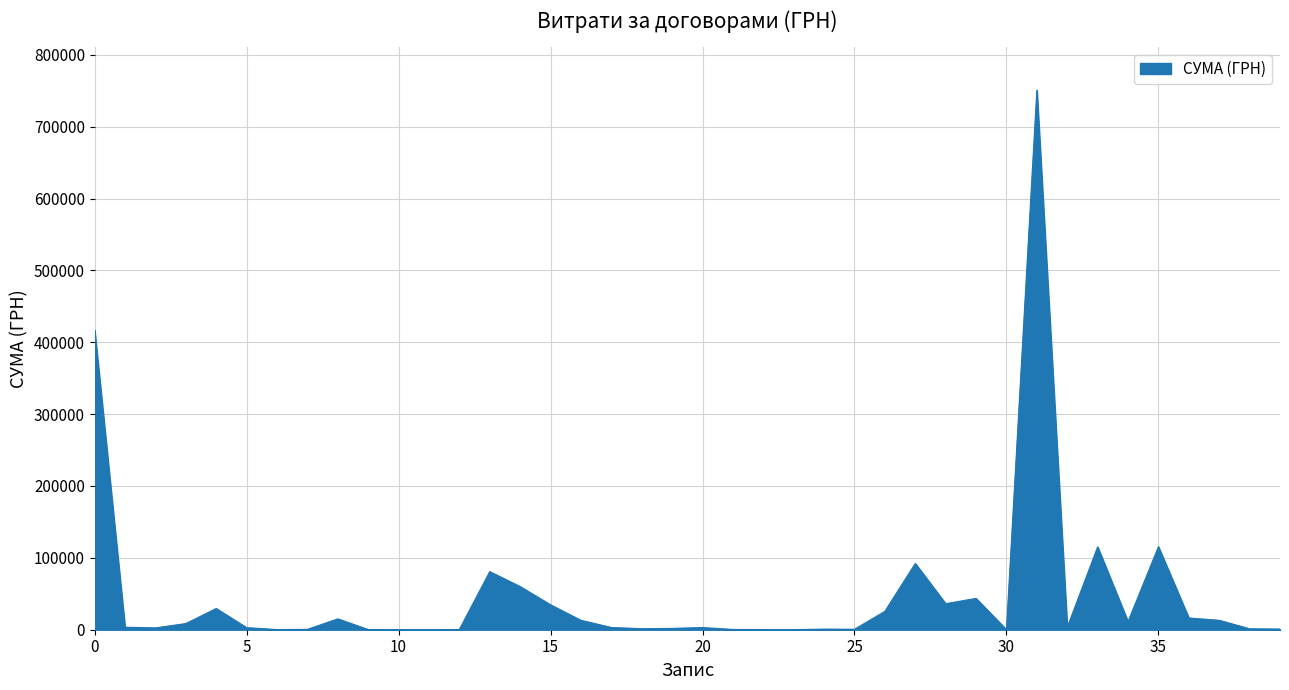

What is the smallest value displayed?

7.7